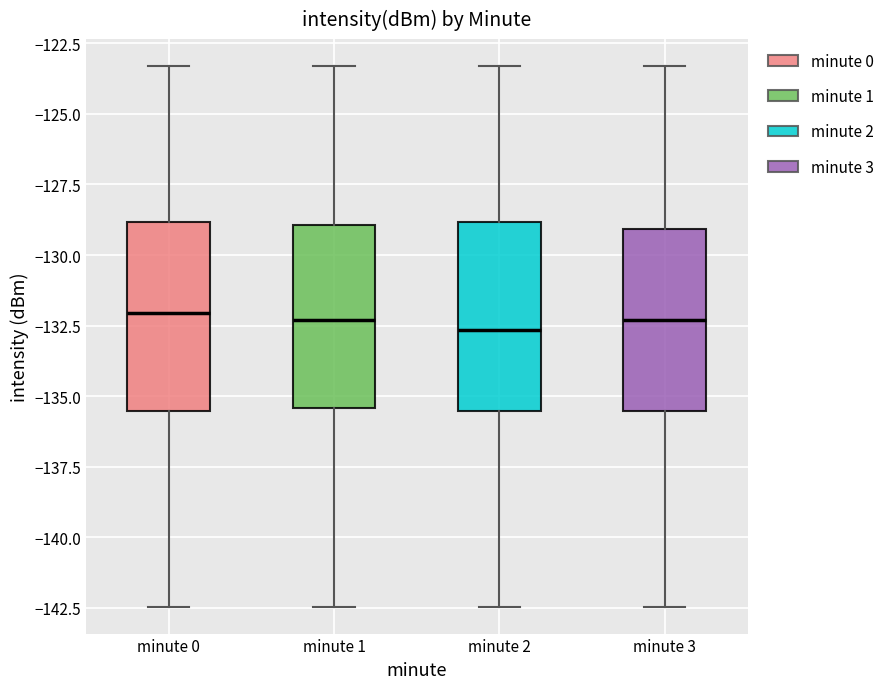

Reading left to right, transcribe this box plot: for each box, give where its median line is, the range the box spans, and where its two whiskers end, as read against the y-axis. The values are not printed on the chart, so give them approximately, as read against the axis.

minute 0: median -132.0, box -135.5 to -129.0, whiskers -142.5 to -123.5
minute 1: median -132.5, box -135.5 to -129.0, whiskers -142.5 to -123.5
minute 2: median -132.5, box -135.5 to -129.0, whiskers -142.5 to -123.5
minute 3: median -132.5, box -135.5 to -129.0, whiskers -142.5 to -123.5